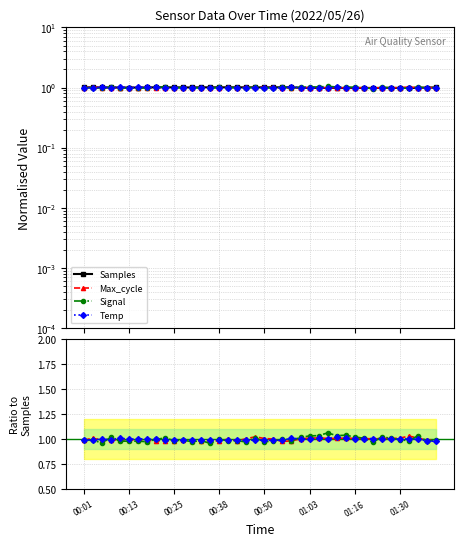

True or false: Max_cycle has a value of 0.3 at 01:30.

False